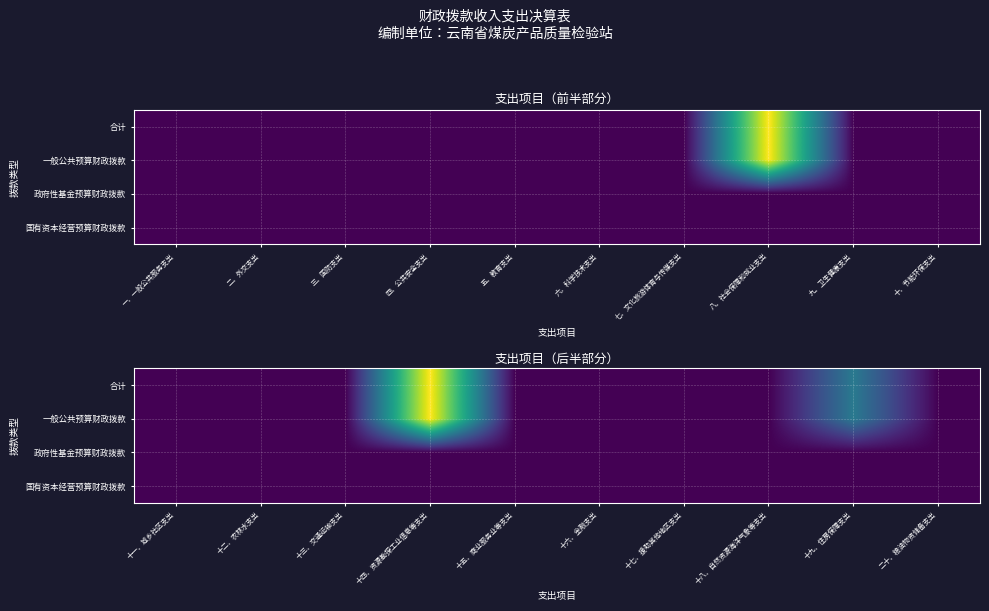

True or false: 政府性基金预算财政拨款 has a value of 0.0 at 十六、金融支出.

True